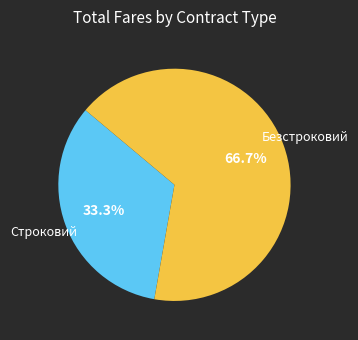

Is there any slice that represents more than half of the pie?

Yes